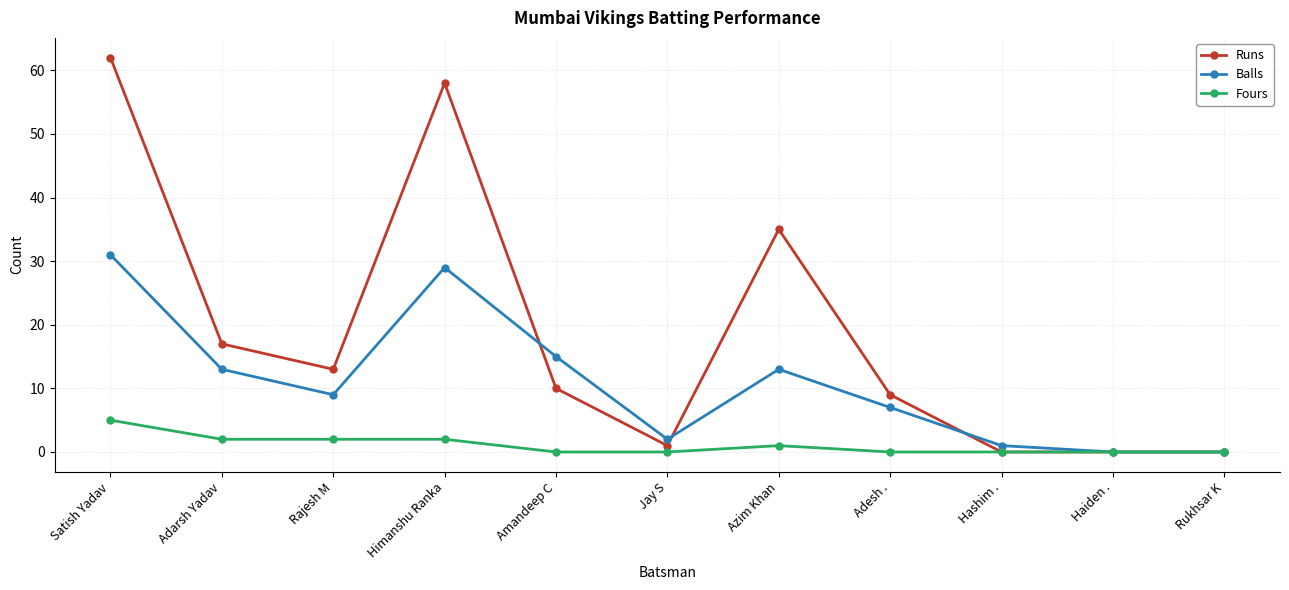

What is the highest value of the Runs series?

62